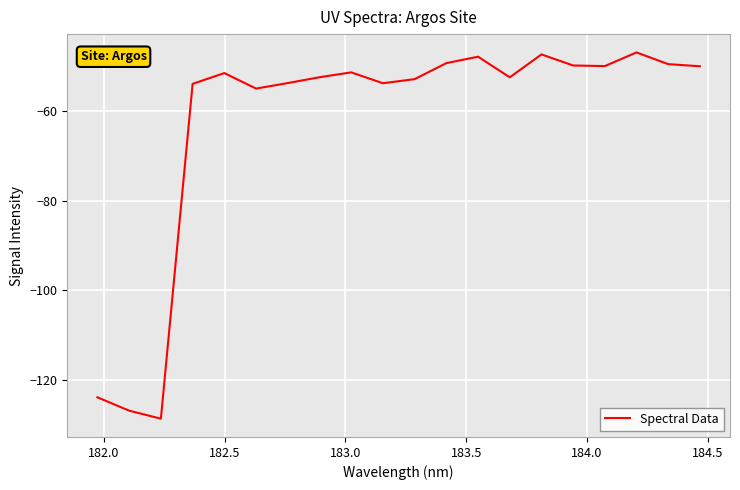

What is the maximum value shown in the chart?

-46.9